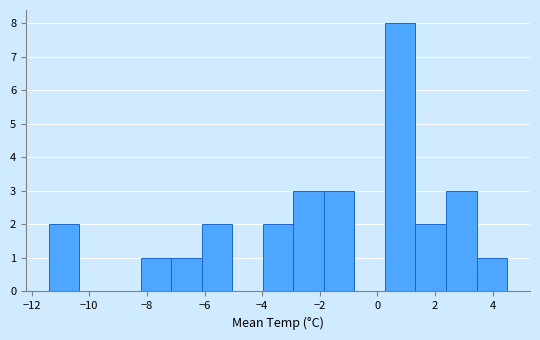

Reading left to right, transcribe this chart: for each bar, give the range it covers on the x-axis and its height. Neither the bar edges nor the heights are printed on the chart, so give them approximately, as read against the axes.

-11.40 to -10.34: 2
-10.34 to -9.28: 0
-9.28 to -8.22: 0
-8.22 to -7.16: 1
-7.16 to -6.10: 1
-6.10 to -5.04: 2
-5.04 to -3.98: 0
-3.98 to -2.92: 2
-2.92 to -1.86: 3
-1.86 to -0.80: 3
-0.80 to 0.26: 0
0.26 to 1.32: 8
1.32 to 2.38: 2
2.38 to 3.44: 3
3.44 to 4.50: 1